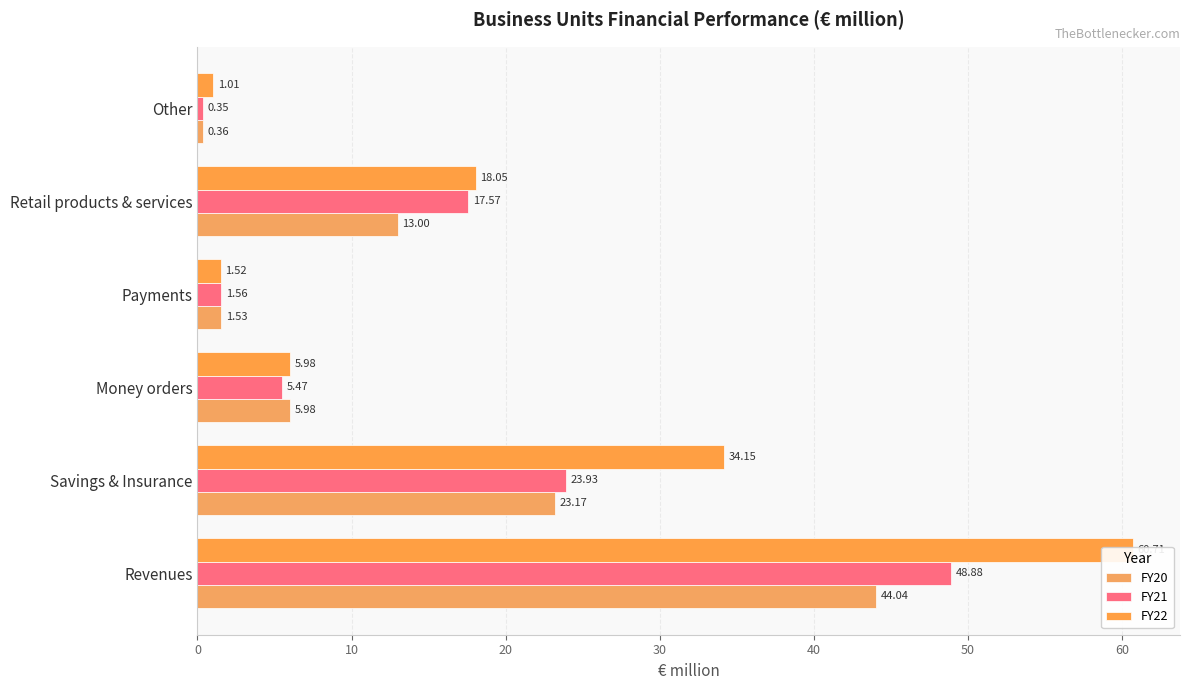

At Retail products & services, list the series in order from smallest to largest.

FY20, FY21, FY22